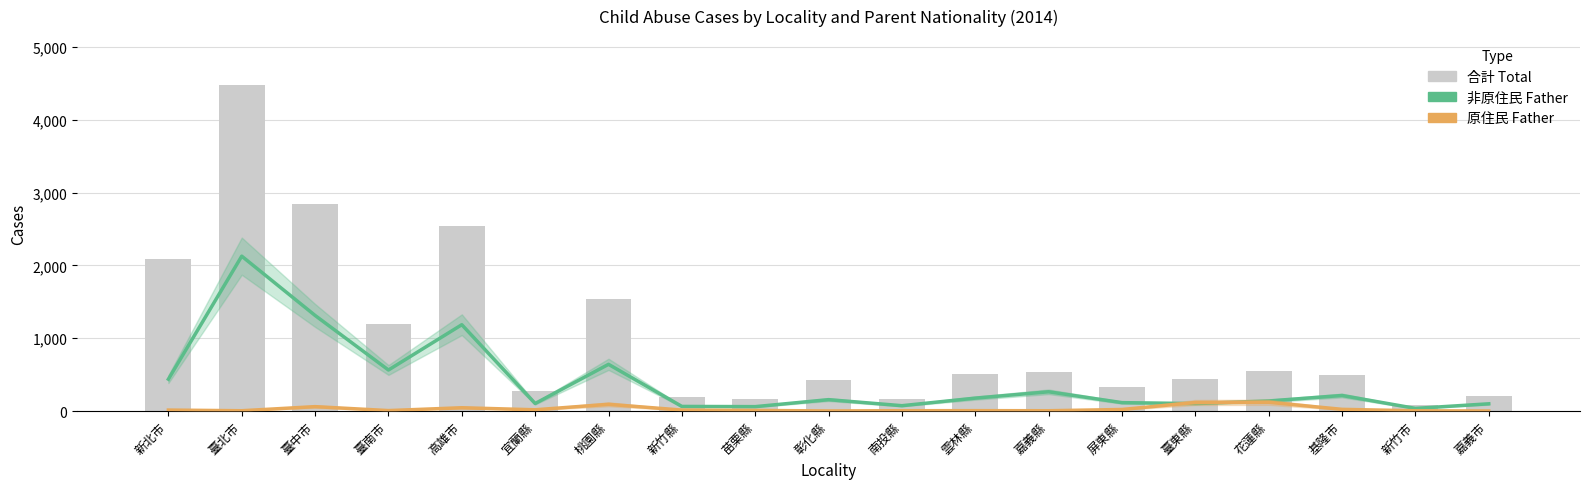

At which label does 合計 Total first exceed 490?

新北市